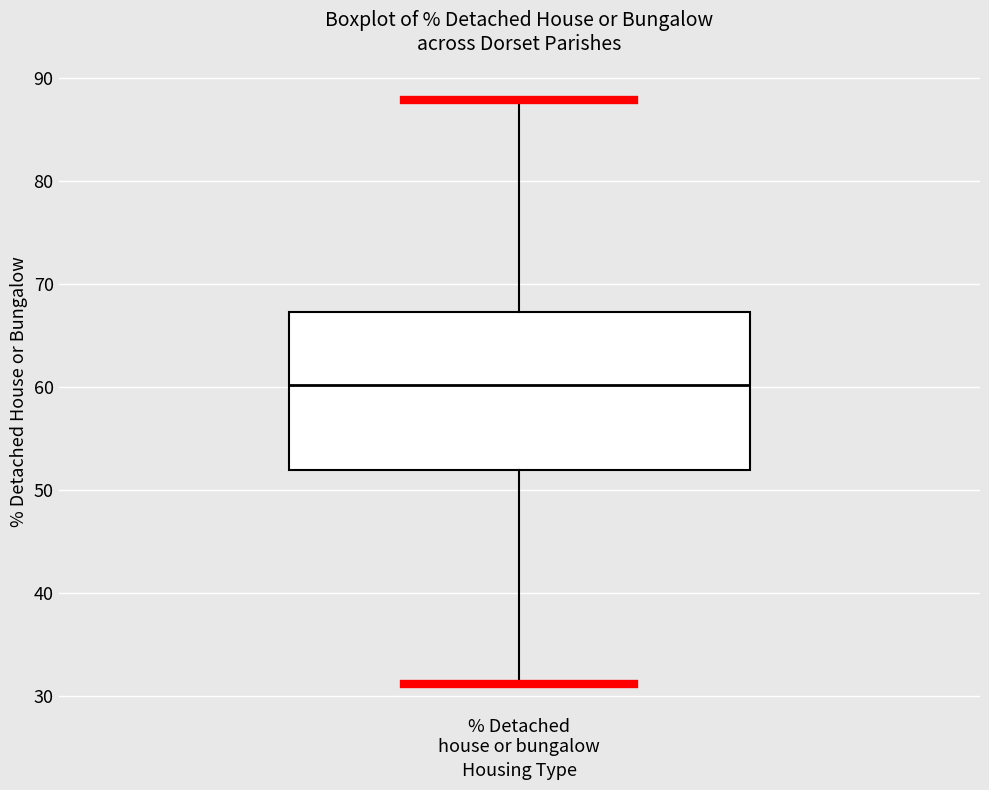

Read this box plot against the y-axis: the position of the median line, the range covered by the box, and the ends of both whiskers. The values are not printed on the chart, so give them approximately, as read against the axis.

median 60, box 52 to 67, whiskers 31 to 88